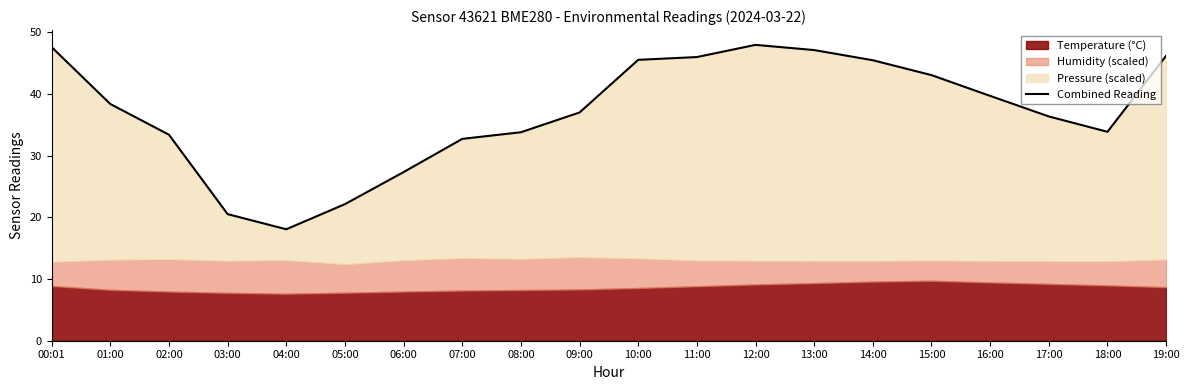

What position from the right is 02:00?

18